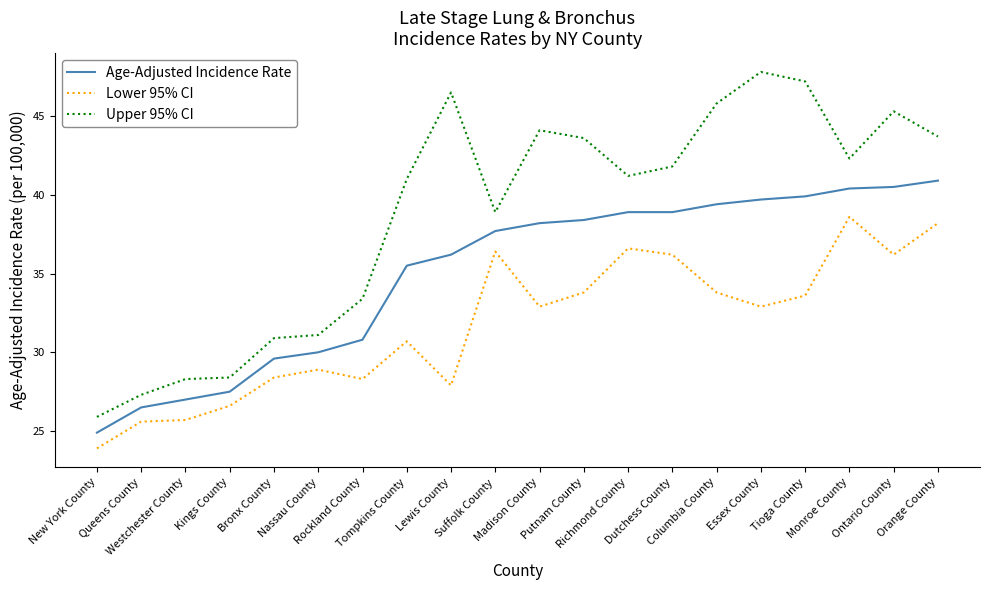

The value of Upper 95% CI at Suffolk County is 54.4. True or false?

False